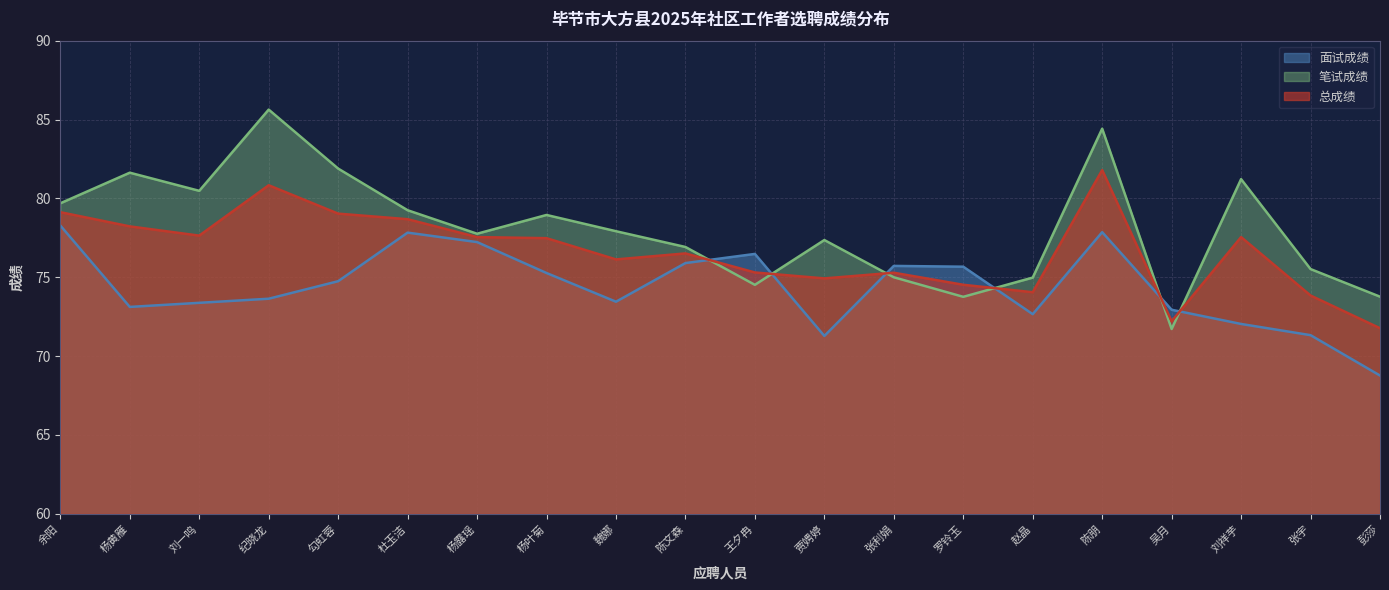

List the series in order of their peak value, lowest first.

面试成绩, 总成绩, 笔试成绩